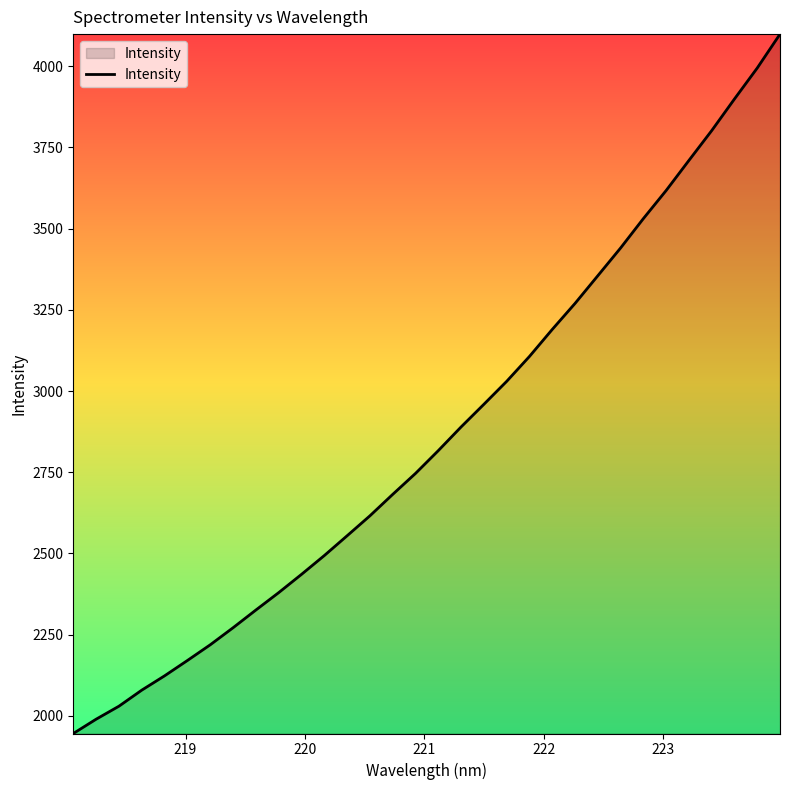

What is the difference between the maximum and minimum values?

2153.3